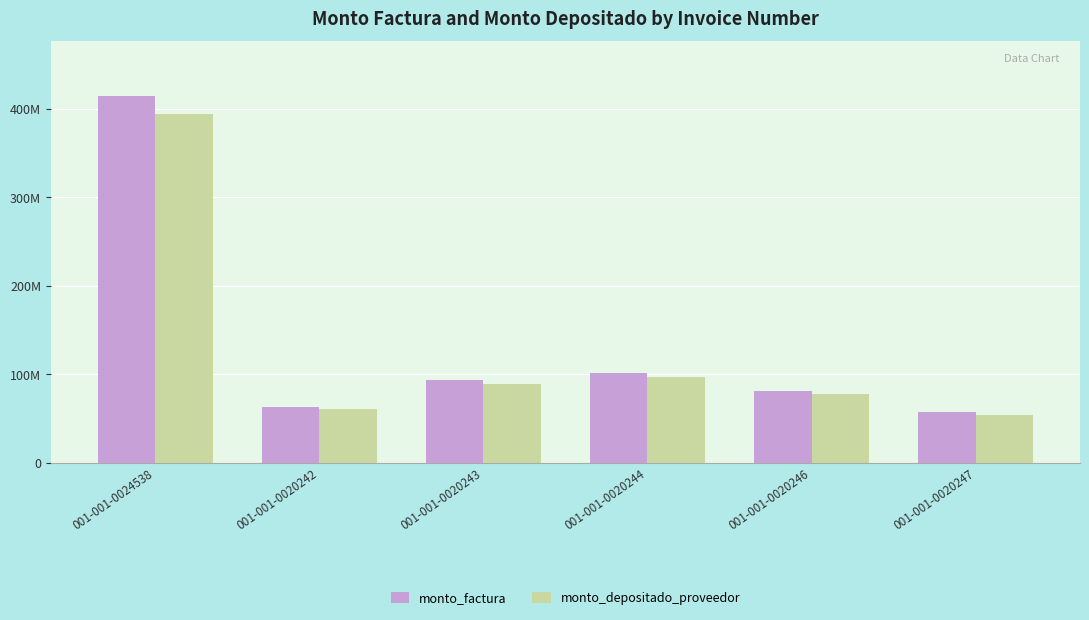

What is the minimum value for monto_factura?

57303531